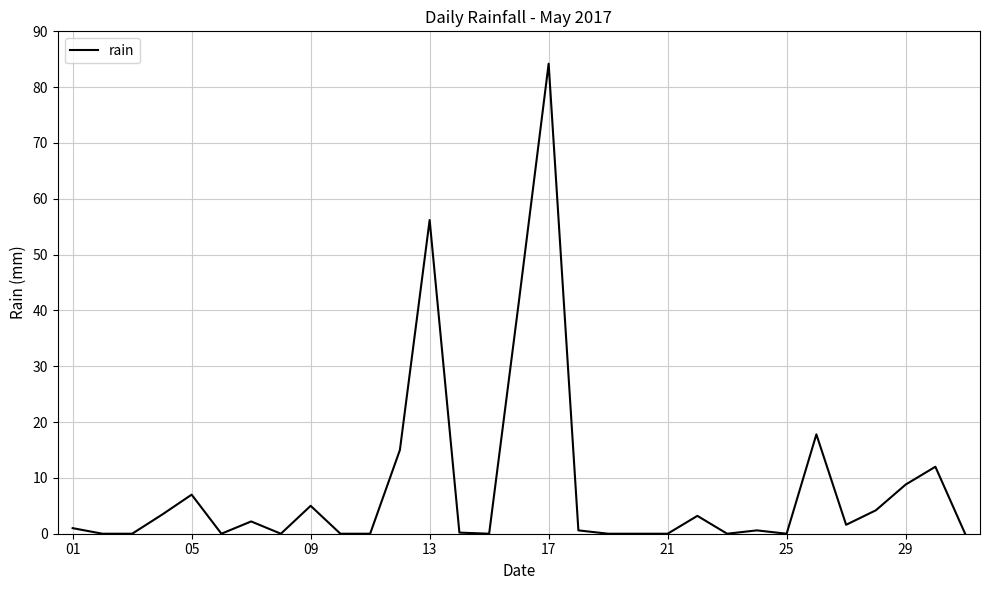

What is the difference between the maximum and minimum values?

84.2